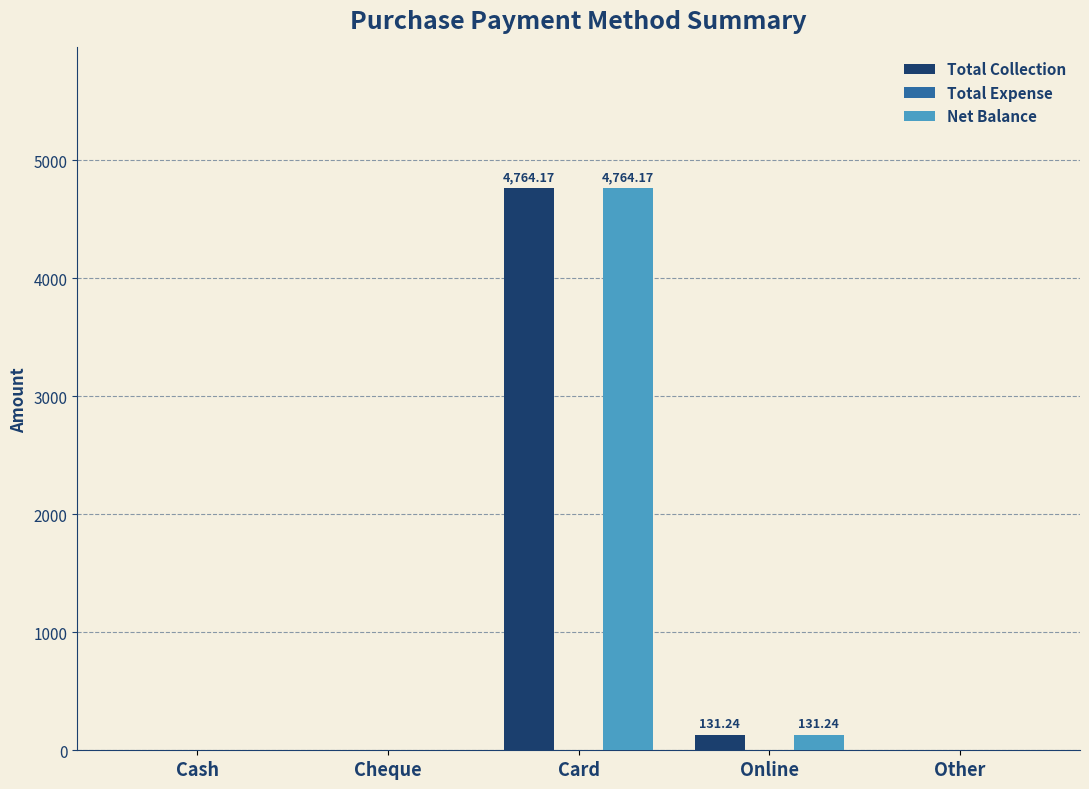

What is the sum of all Total Collection values?

4895.4